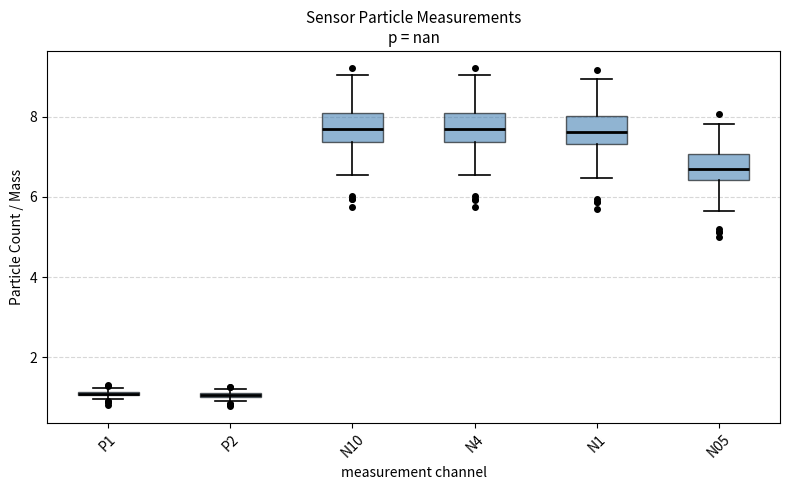

Where is the upper edge of the box for P2 on the y-axis? The values are not printed on the chart, so give them approximately, as read against the axis.

1.2